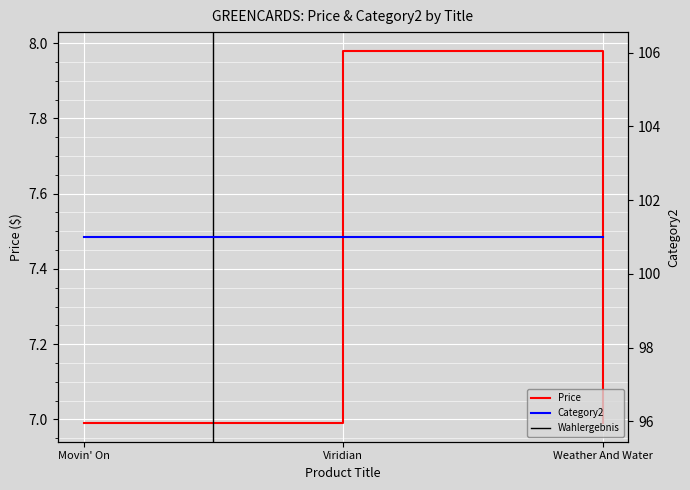

Between Movin' On and Viridian, which is larger?

Viridian